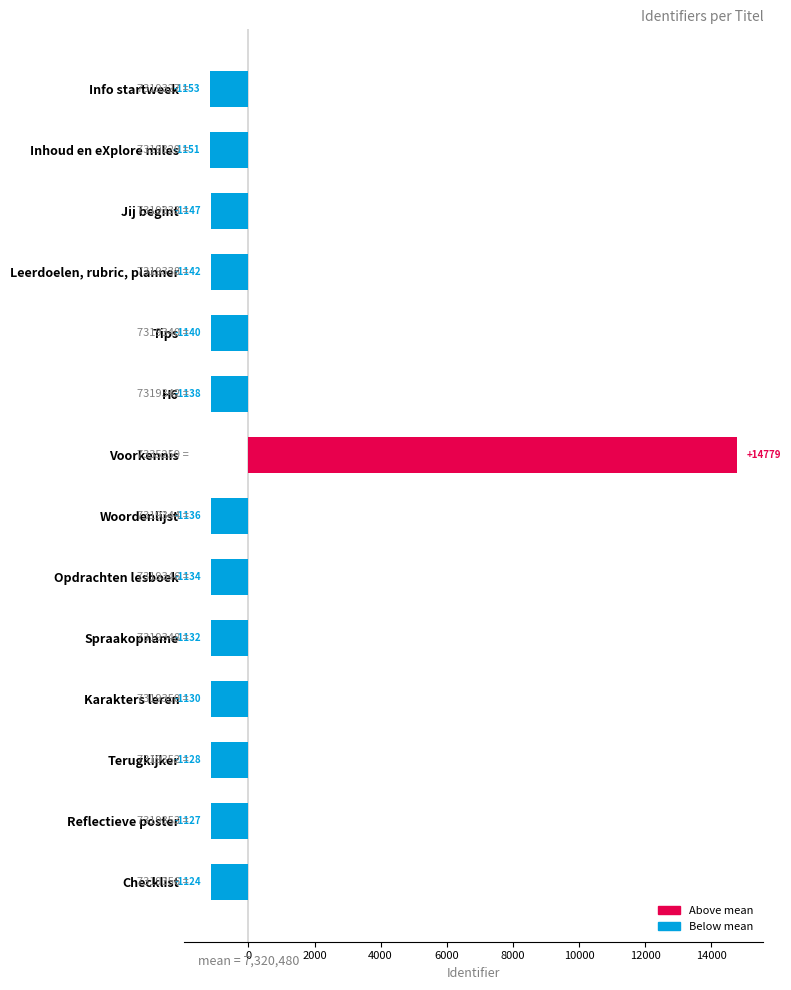

Rank the categories by value from highest to lowest.

Voorkennis, Checklist, Reflectieve poster, Terugkijker, Karakters leren, Spraakopname, Opdrachten lesboek, Woordenlijst, H6, Tips, Leerdoelen, rubric, planner, Jij begint, Inhoud en eXplore miles, Info startweek